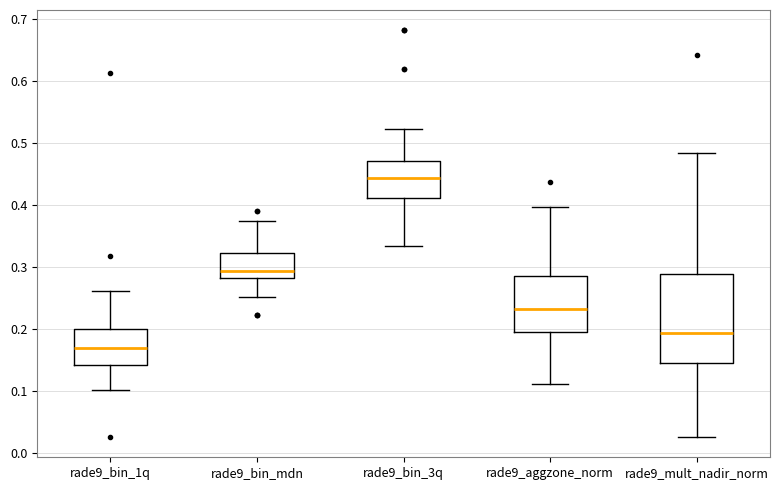

Which box is the tallest, from its lower edge to its upper edge?

rade9_mult_nadir_norm